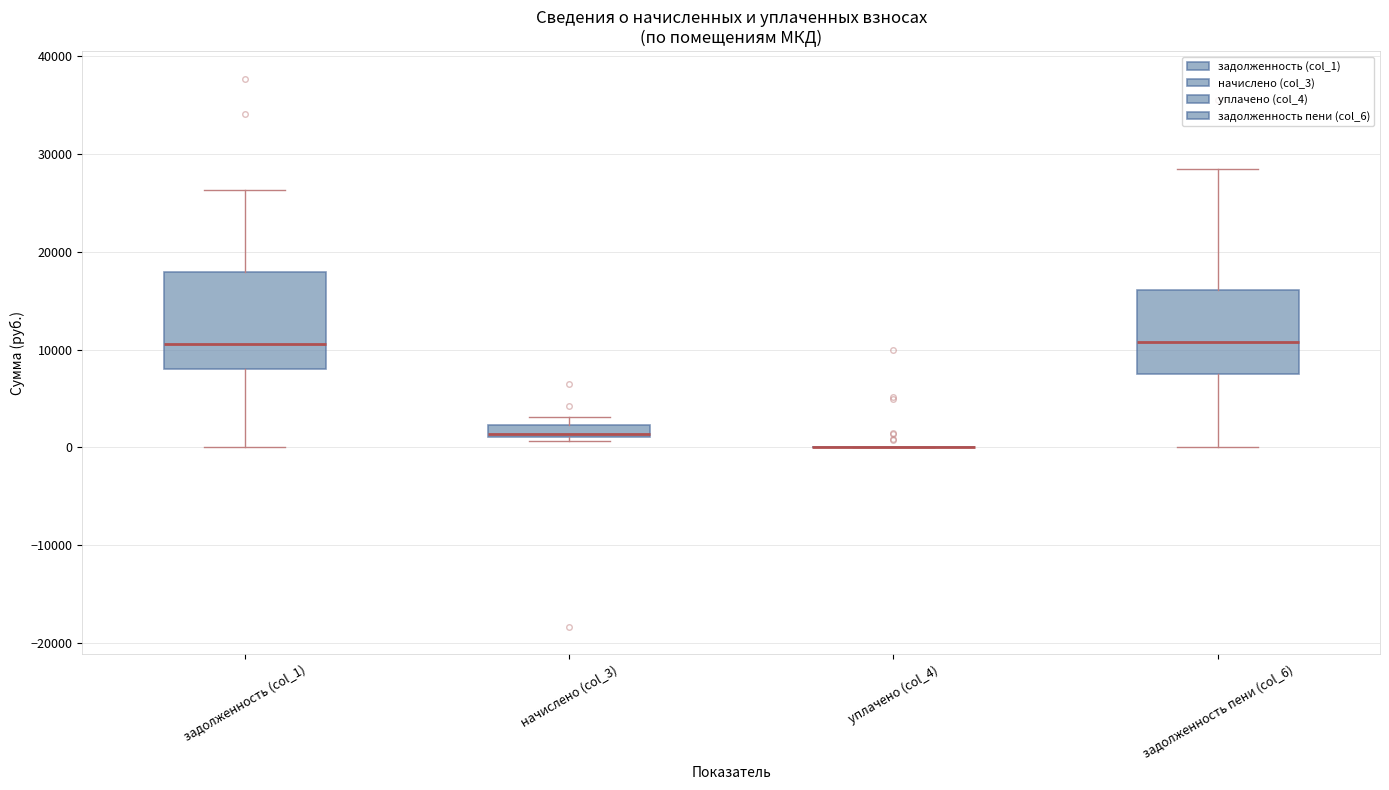

Comparing the boxes themselves (not the whiskers), which one is the tallest?

задолженность (col_1)